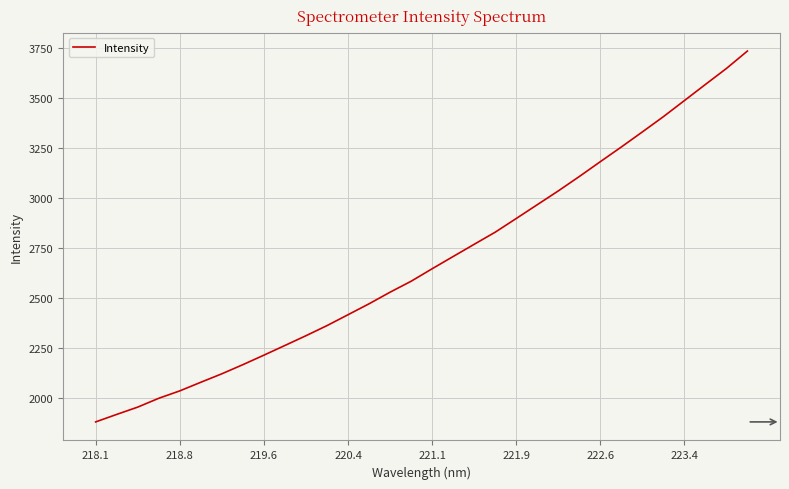

How many lines are shown in the chart?

1